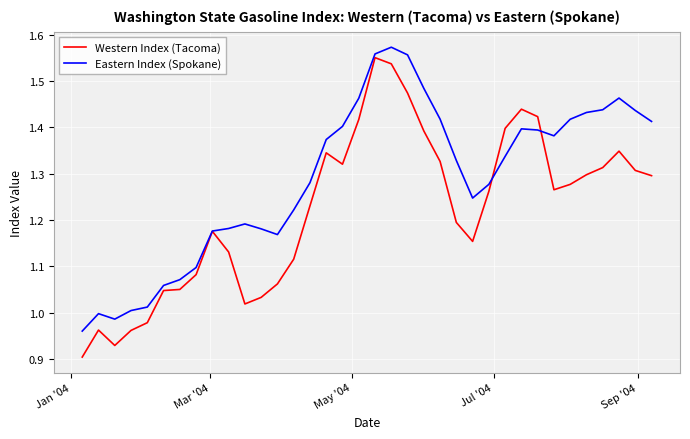

Does the chart display data point markers on the line(s)?

No